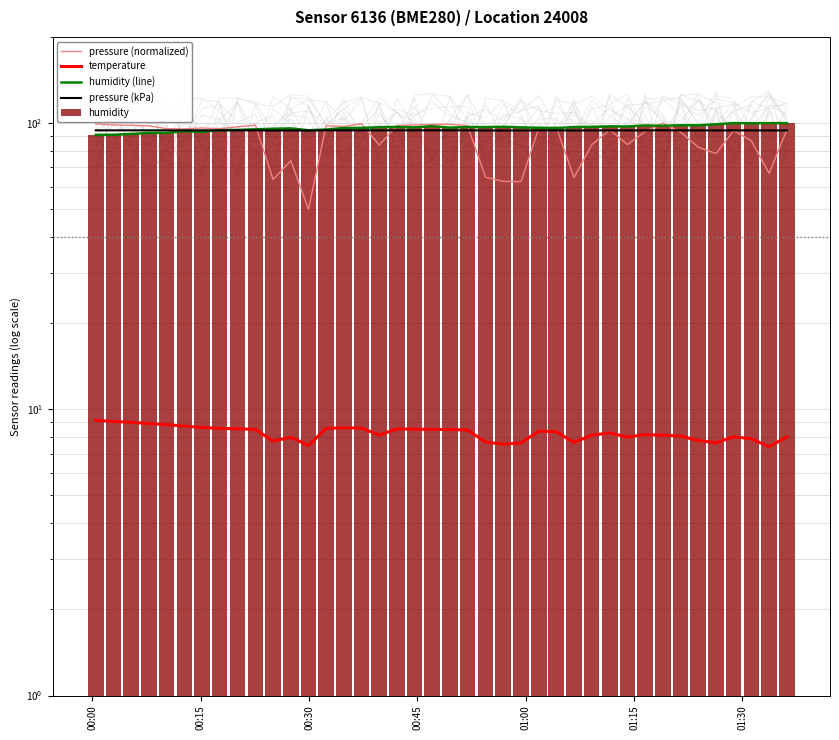

True or false: temperature has a value of 4.5 at 01:00.

False